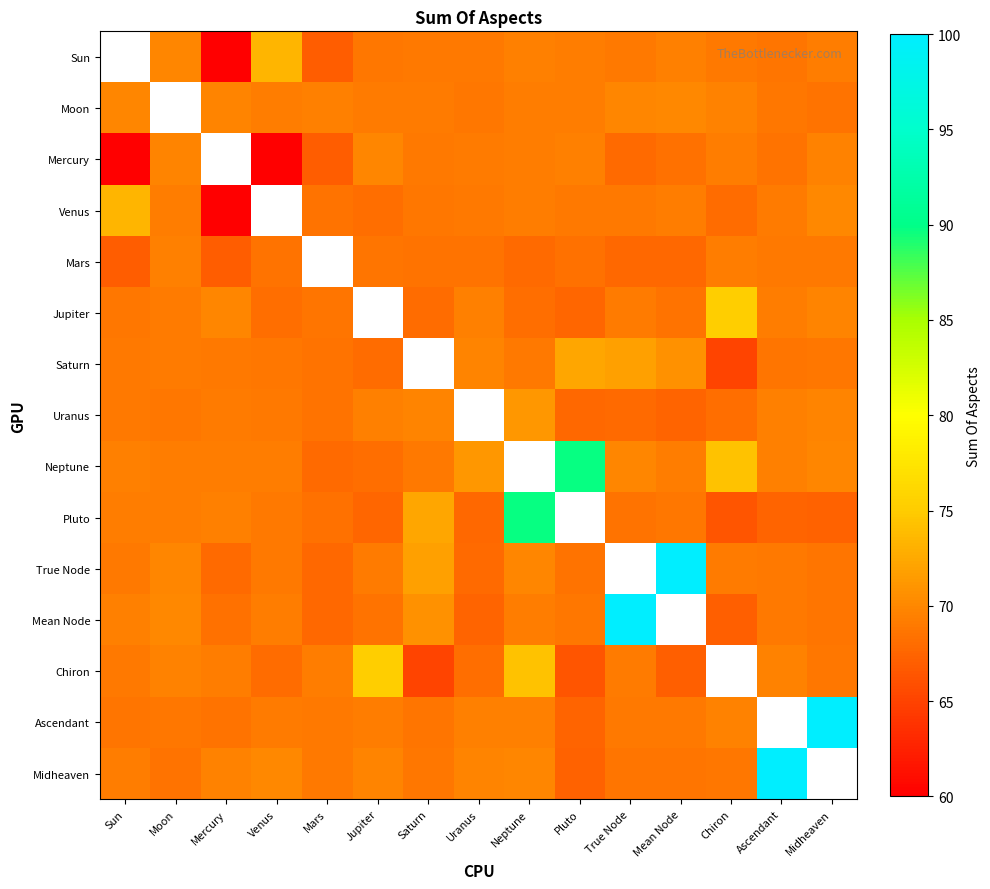

How many values in Saturn are above zero?

14